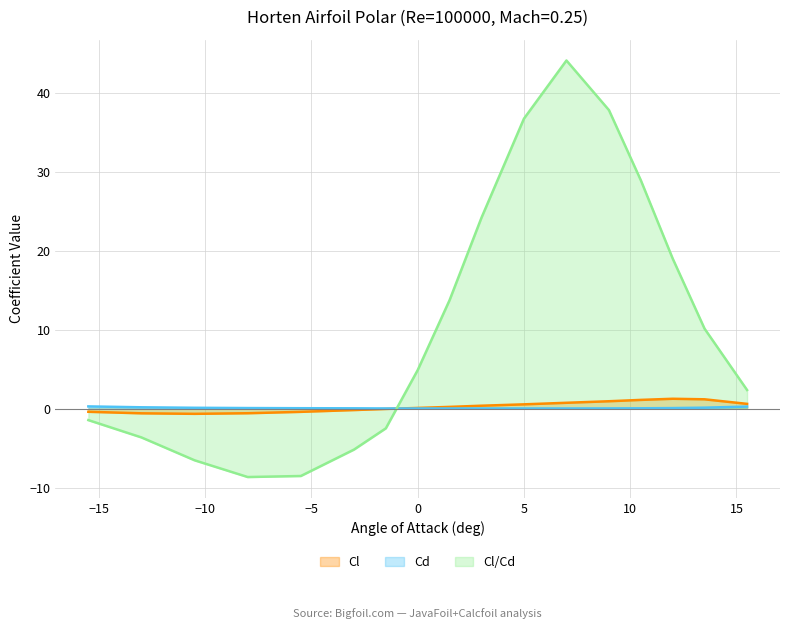

Reading left to right, transcribe all the data shown in this chart.

Cl: -0.4	-0.6	-0.7	-0.6	-0.4	-0.2	-0.0	0.1	0.2	0.4	0.5	0.7	0.9	1.1	1.2	1.2	0.6
Cd: 0.3	0.2	0.1	0.1	0.0	0.0	0.0	0.0	0.0	0.0	0.0	0.0	0.0	0.0	0.1	0.1	0.3
Cl/Cd: -1.5	-3.7	-6.5	-8.7	-8.5	-5.2	-2.5	4.9	13.7	24.2	36.7	44.1	37.8	28.9	19.0	10.1	2.4